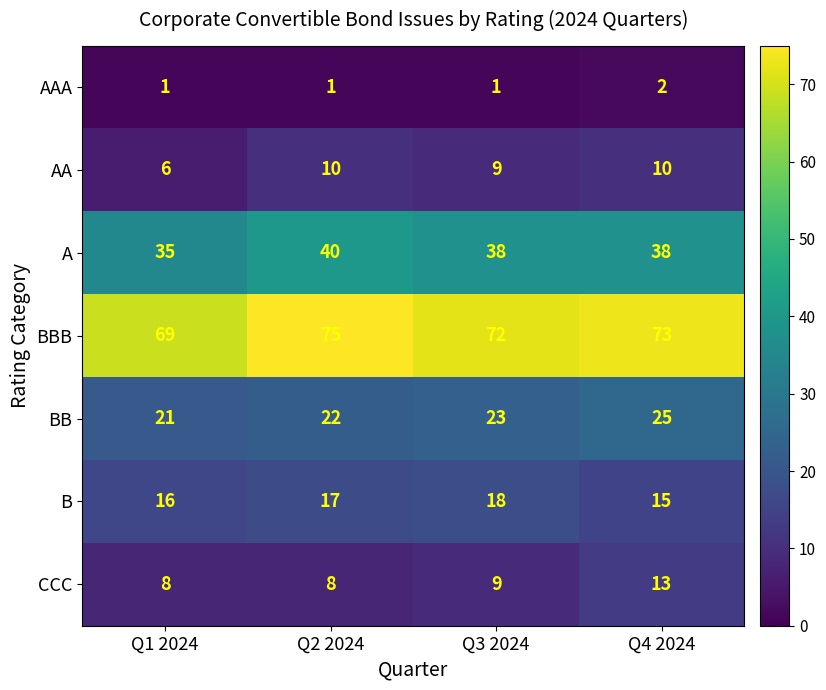

What is the difference between the maximum and second lowest values in the BBB series?

3